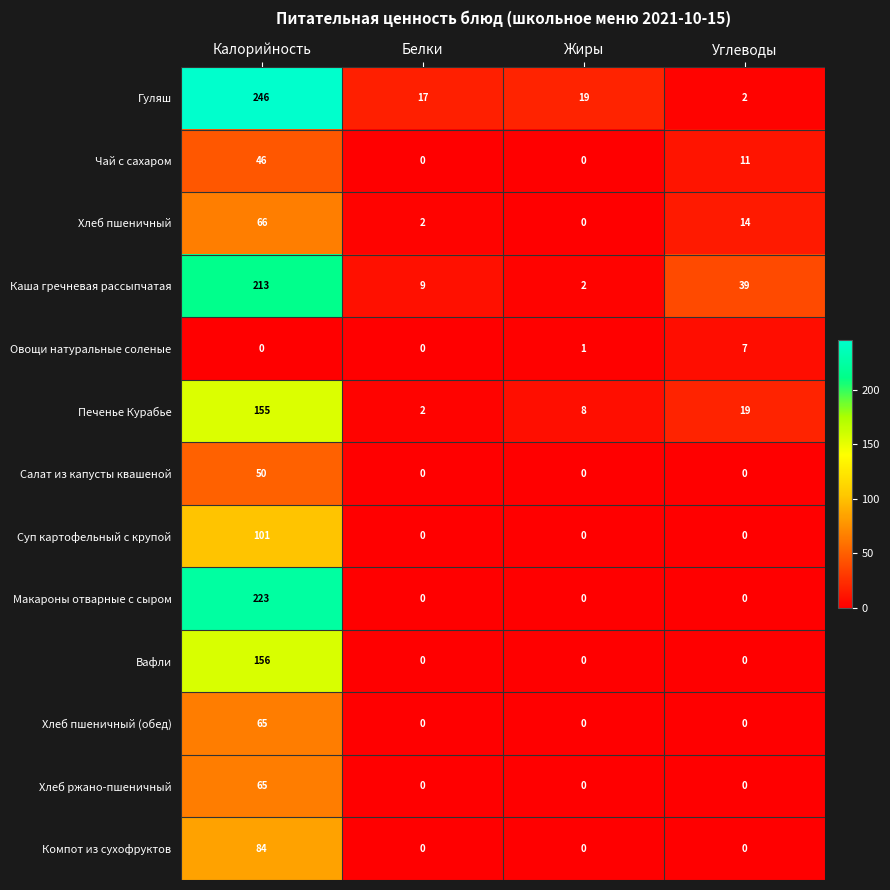

What is the greatest value displayed?

246